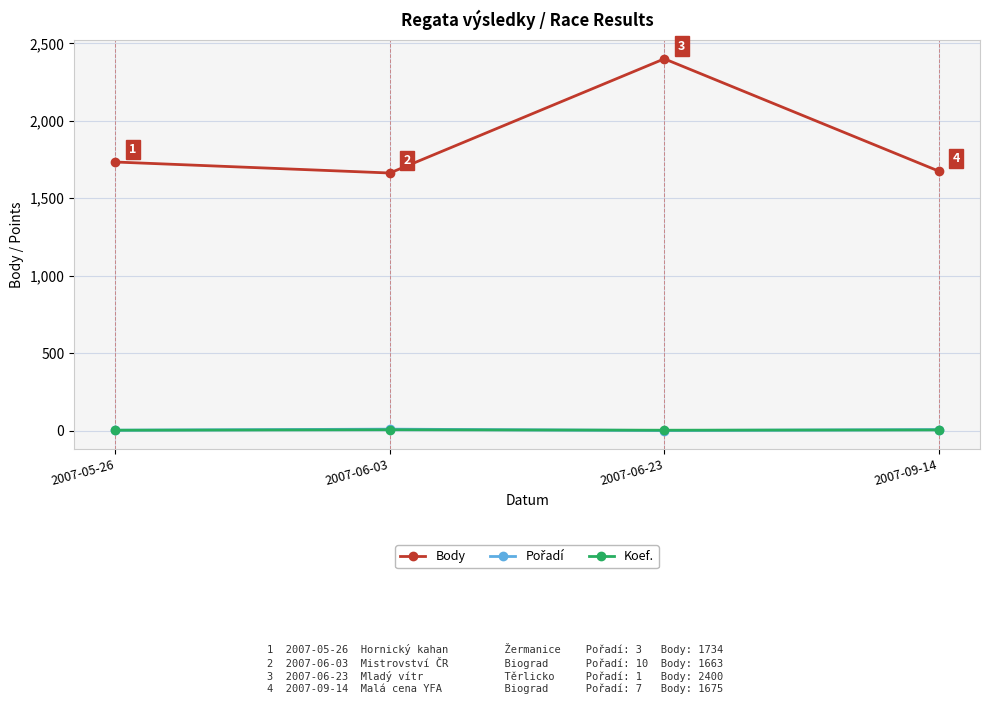

Which series has the widest spread of values?

Body